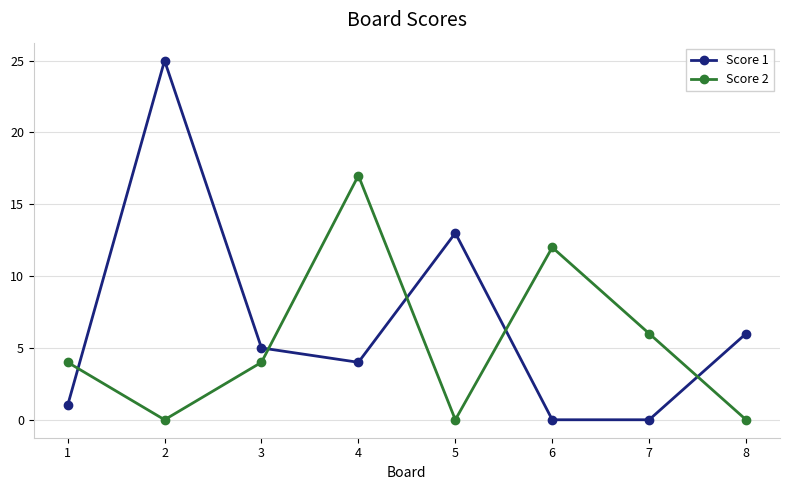

What is the greatest value displayed?

25